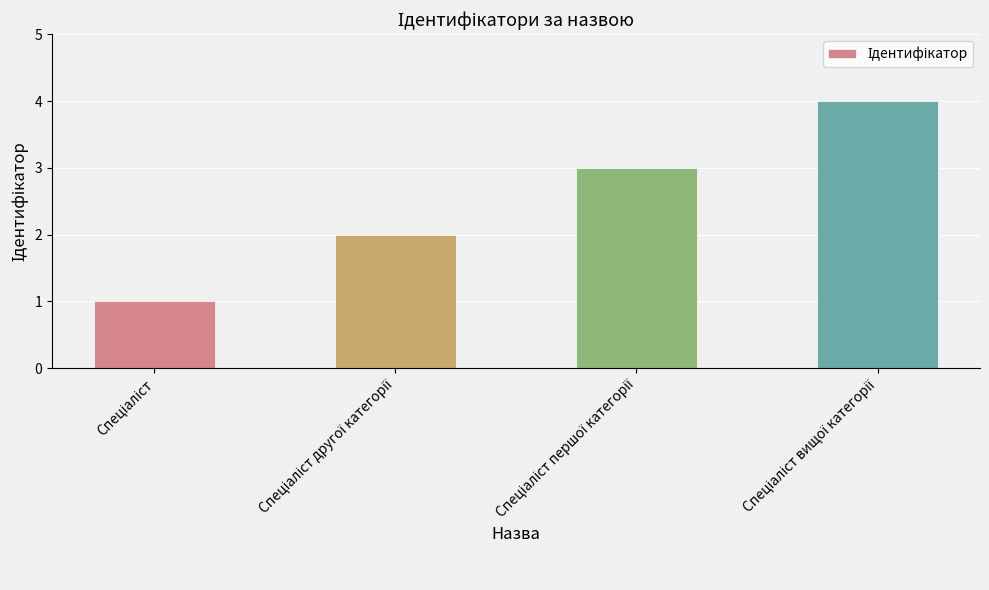

Count the number of categories in the chart.

4